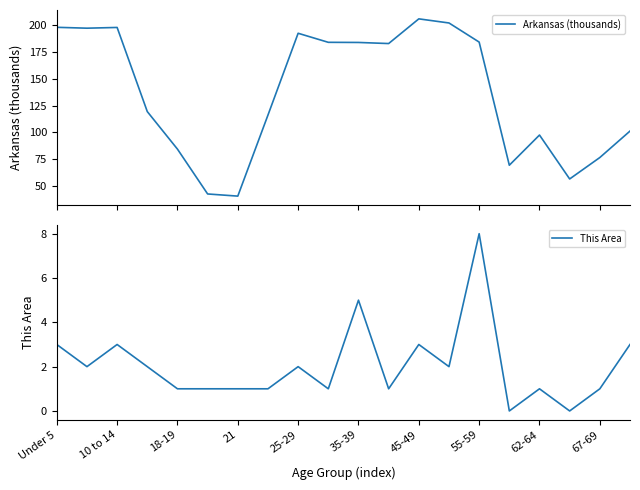

Count the number of data series in this chart.

2